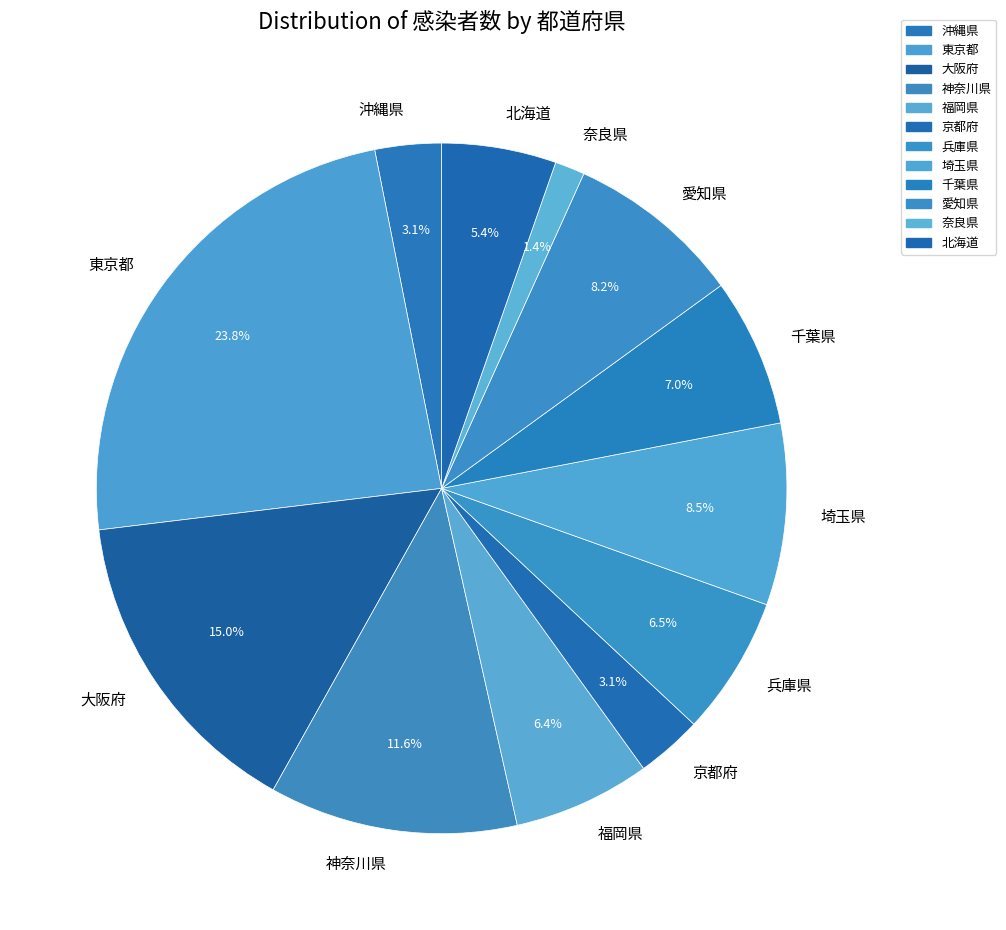

The 大阪府 slice represents 15% of the pie. True or false?

True